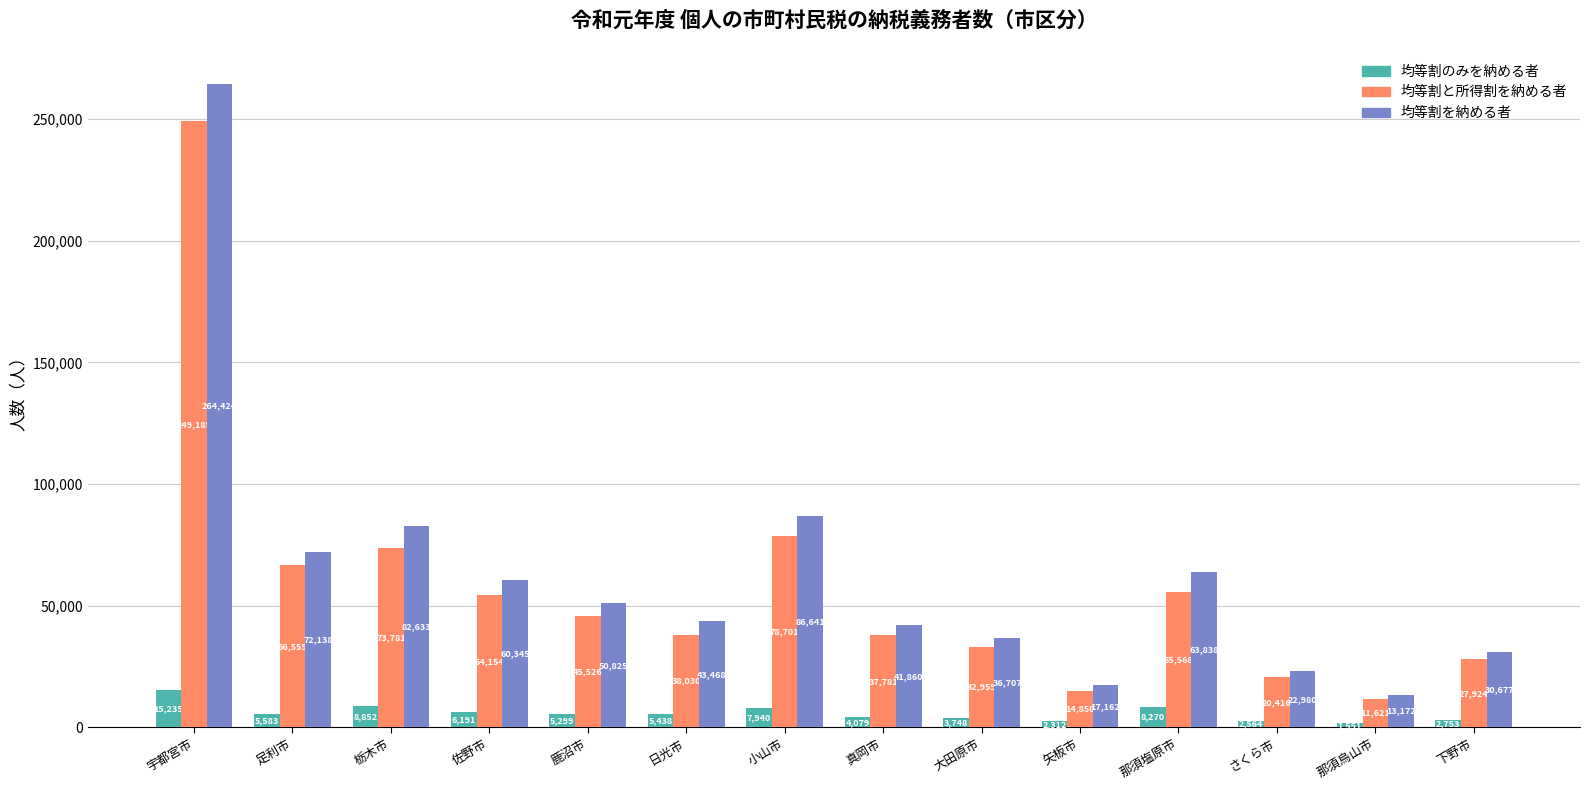

Read the 均等割のみを納める者 value at 佐野市, to the nearest 100.

6200